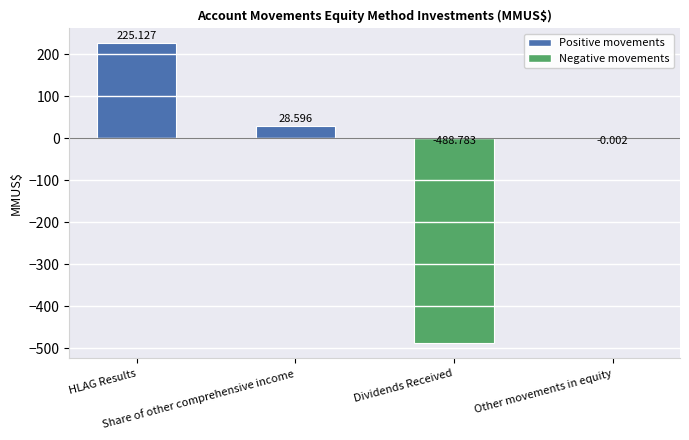

What is the label of the 3rd bar from the right?

Share of other comprehensive income